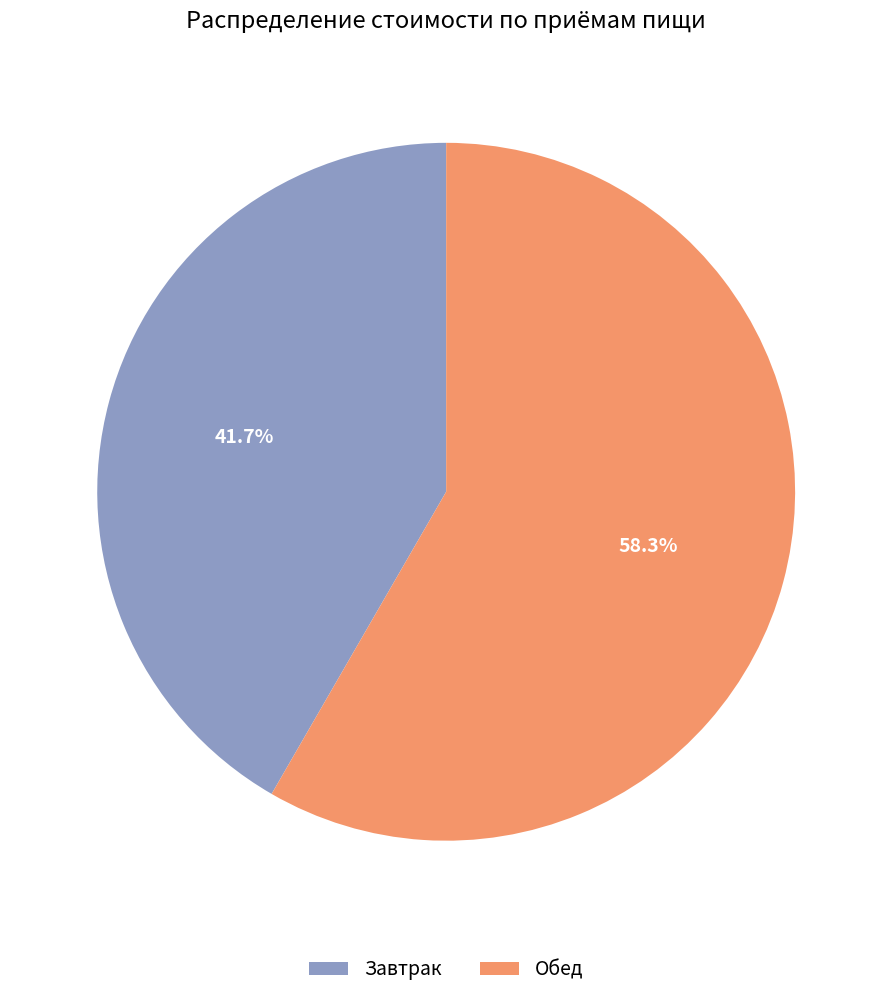

To the nearest percent, what portion does Завтрак represent?

42%